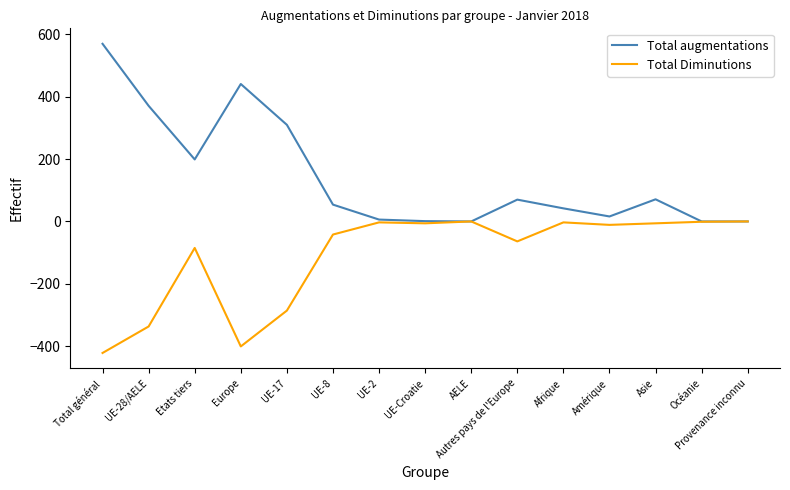

What is the sum of the Total augmentations values at UE-8 and Provenance inconnu?

54